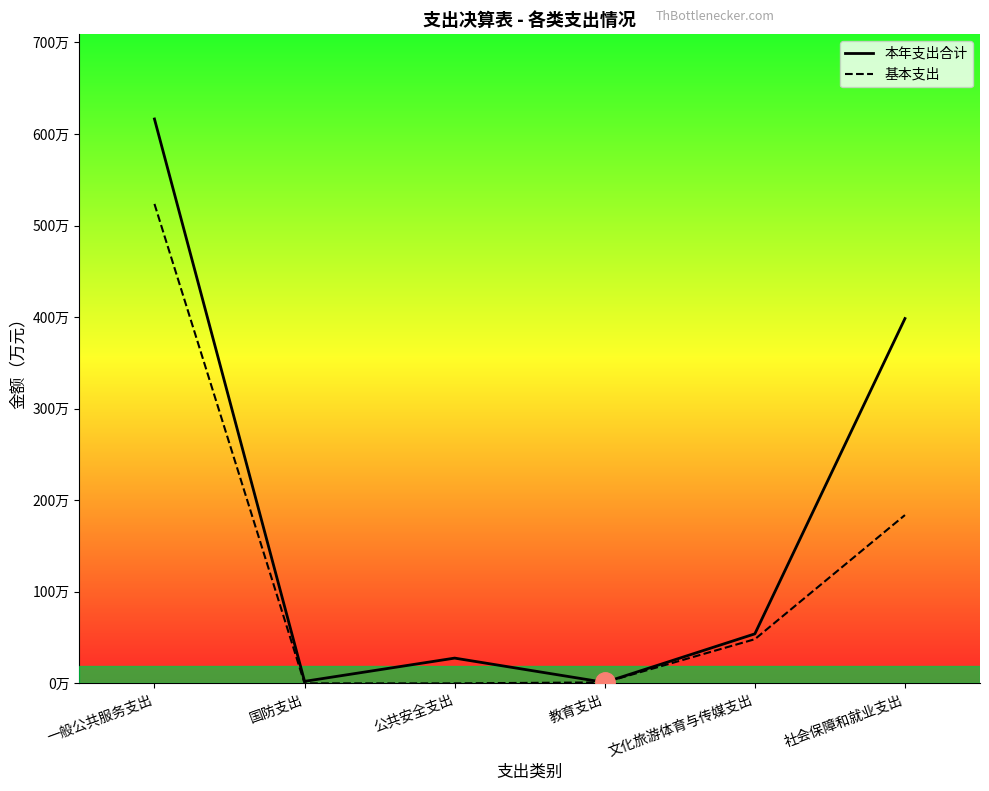

What is the difference between the maximum and minimum values in the 基本支出 series?

523.6